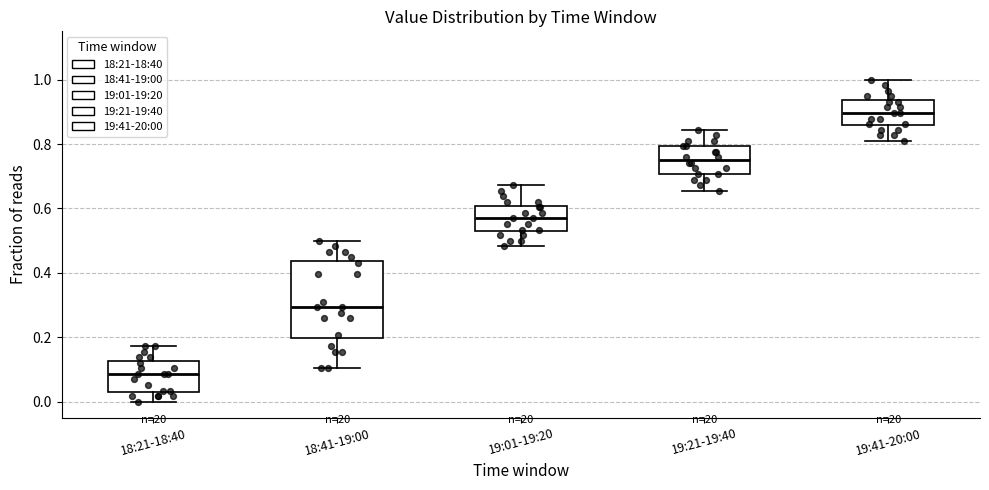

Which box is the tallest, from its lower edge to its upper edge?

18:41-19:00